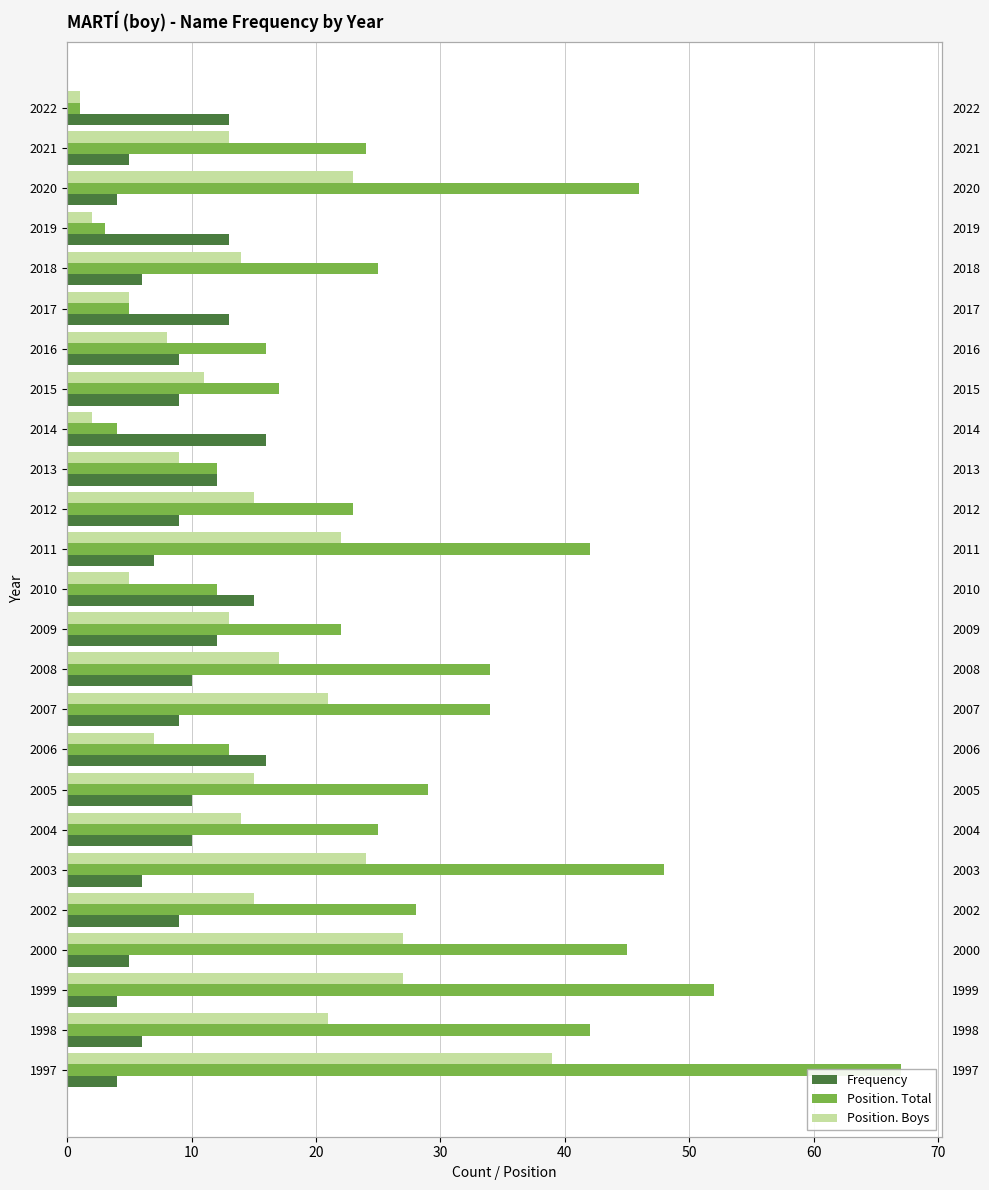

The value of Frequency at 1999 is 7. True or false?

False